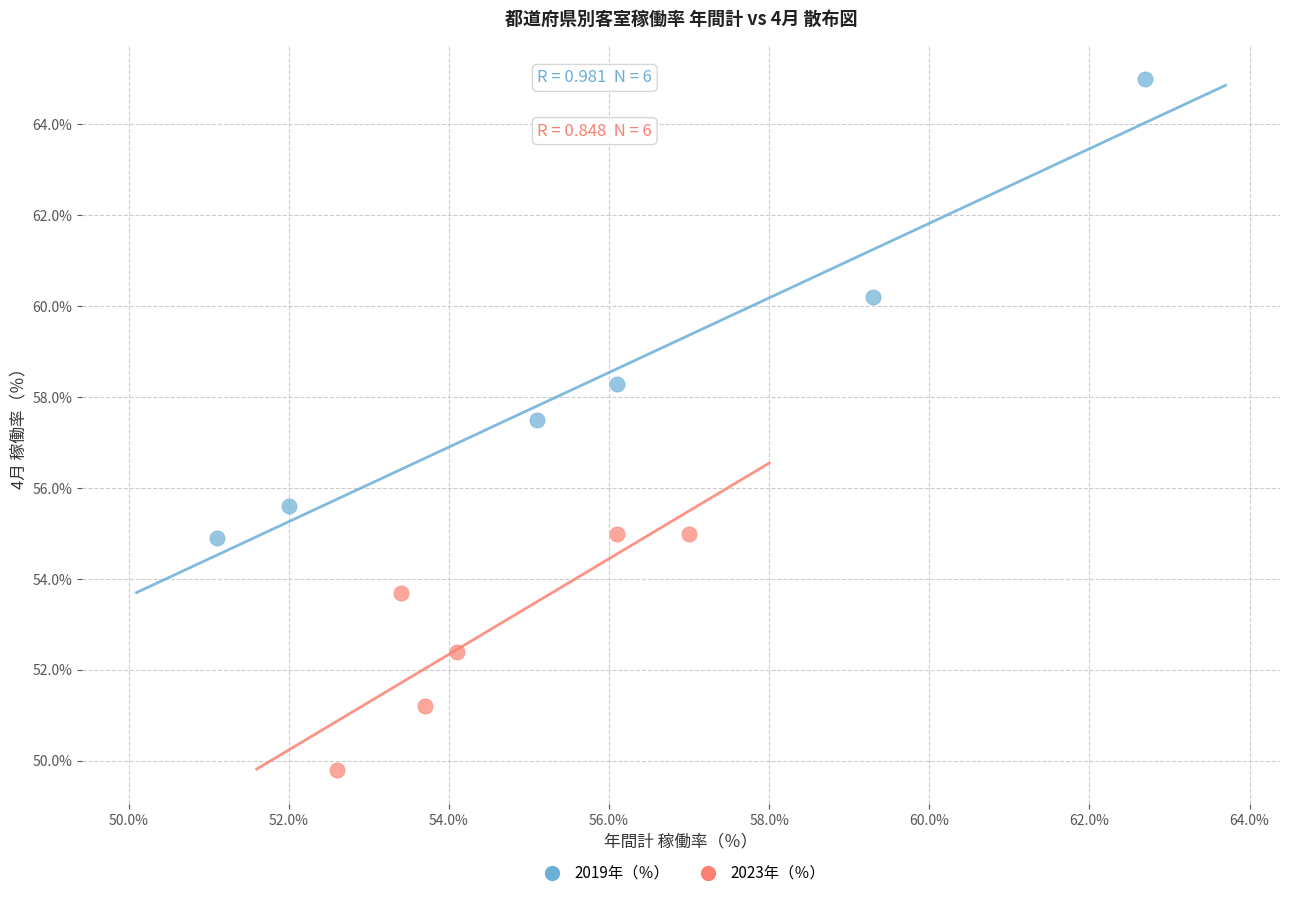

Which series reaches the minimum Y coordinate?

2023年（％）